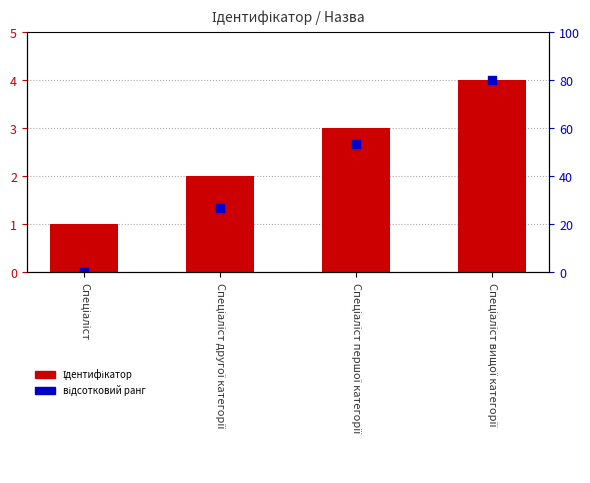

At which category is the sum across all series the highest?

Спеціаліст вищої категорії